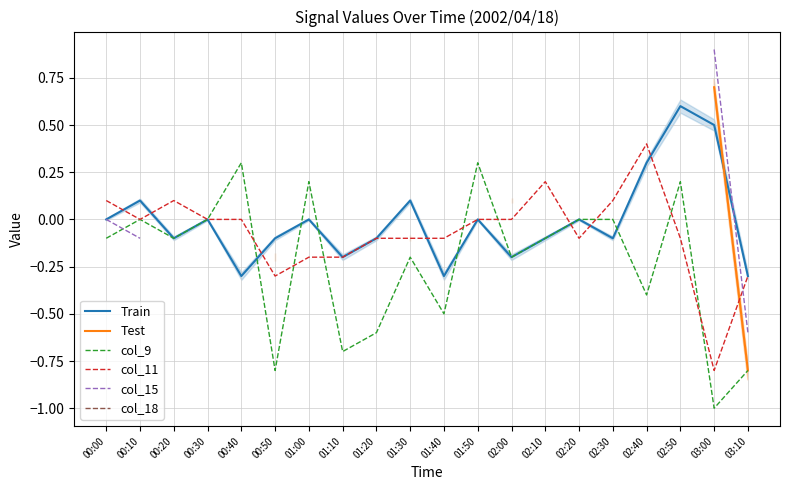

True or false: Test has more than 2 interior local peaks.

False